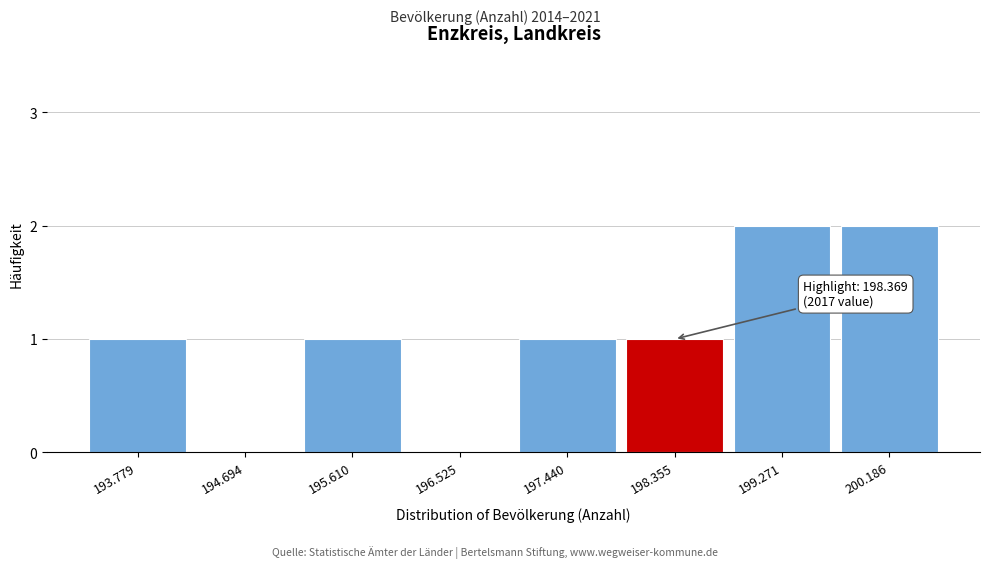

Reading left to right, list all the values displayed in this chart.

193.779=1	194.694=0	195.610=1	196.525=0	197.440=1	198.355=1	199.271=2	200.186=2